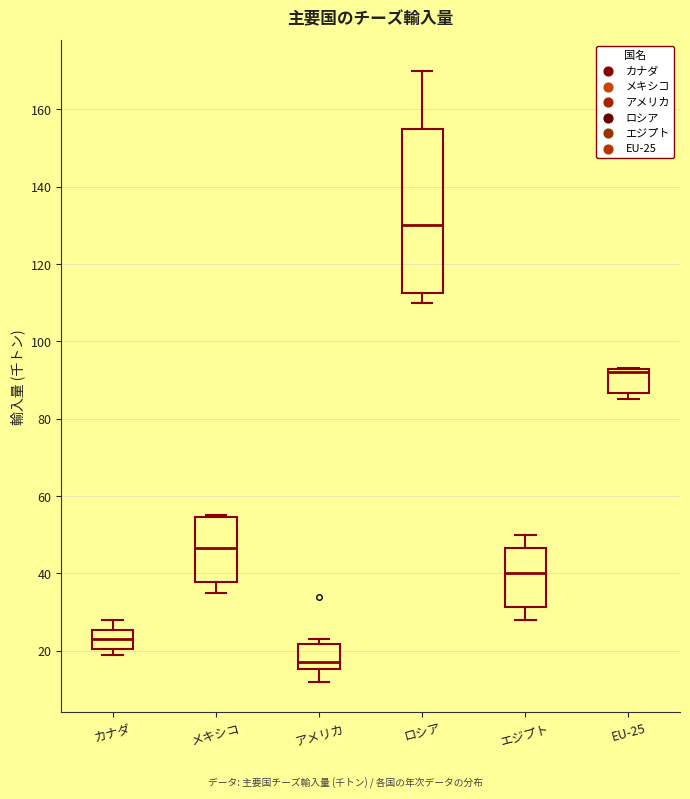

Reading left to right, transcribe this box plot: for each box, give where its median line is, the range the box spans, and where its two whiskers end, as read against the y-axis. The values are not printed on the chart, so give them approximately, as read against the axis.

カナダ: median 24, box 20 to 26, whiskers 20 (just below the box's lower edge) to 28
メキシコ: median 46, box 38 to 54, whiskers 36 to 56
アメリカ: median 18, box 16 to 22, whiskers 12 to 24
ロシア: median 130, box 112 to 156, whiskers 110 to 170
エジプト: median 40, box 32 to 46, whiskers 28 to 50
EU-25: median 92 (just below the box's upper edge), box 86 to 92, whiskers 86 (just below the box's lower edge) to 94